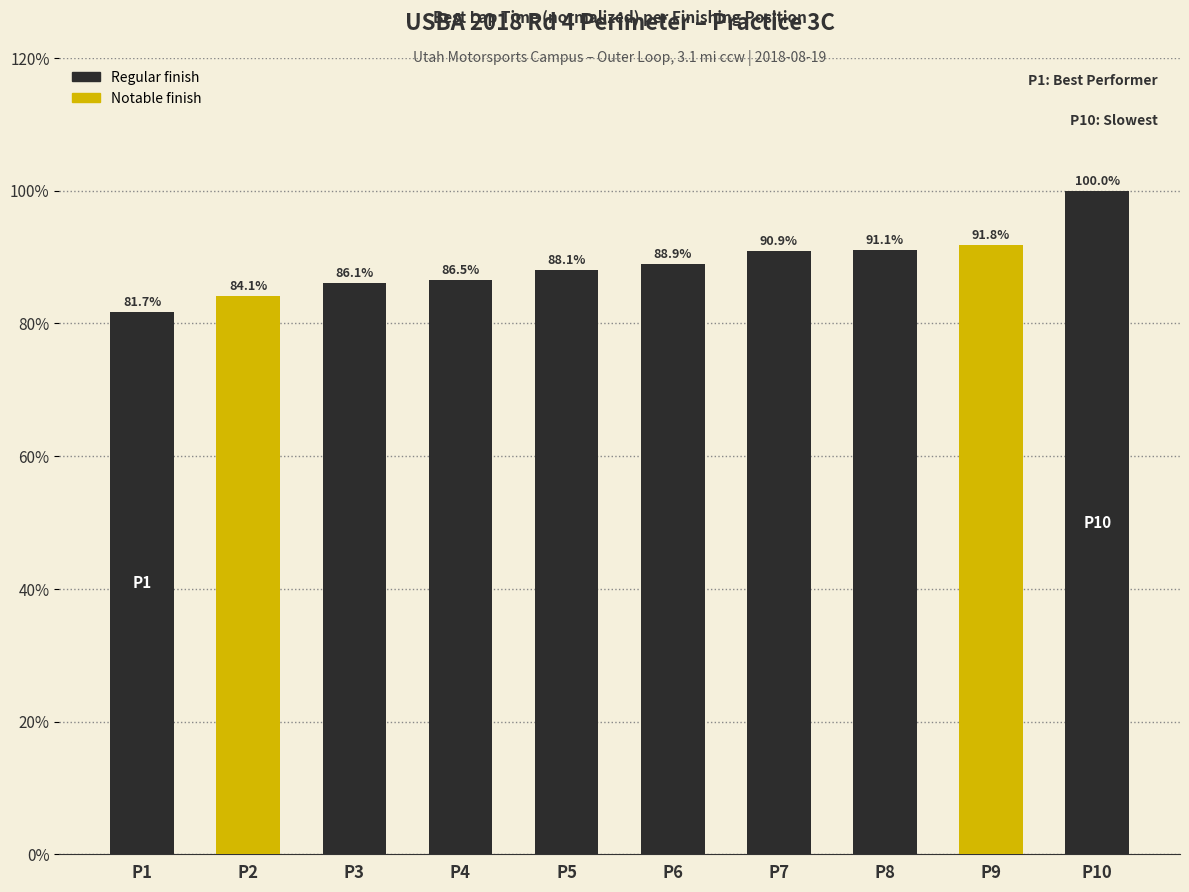

How many data points does each series have?

10